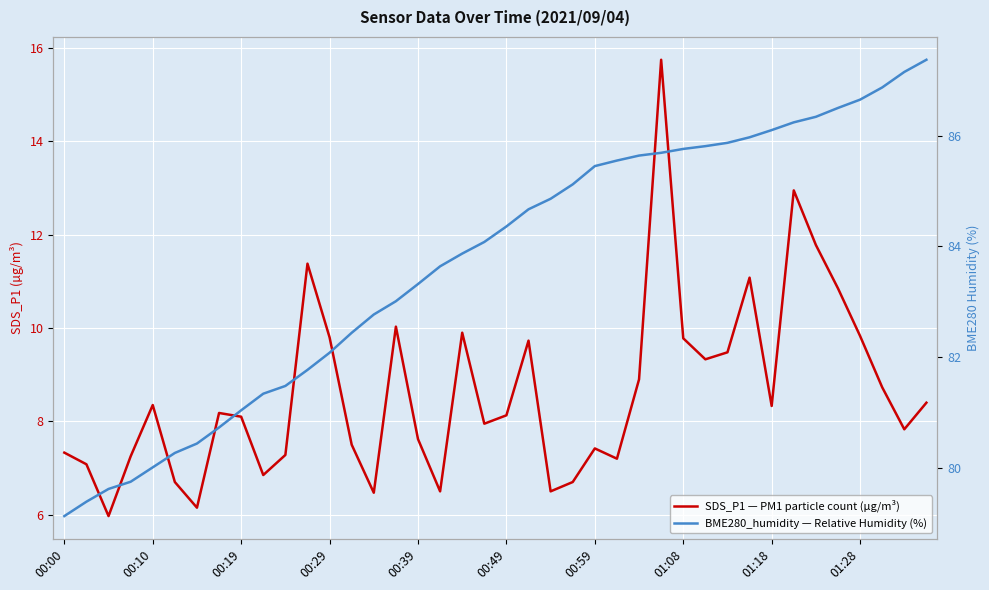

Rank the series at 00:10 from highest to lowest value.

BME280_humidity — Relative Humidity (%), SDS_P1 — PM1 particle count (µg/m³)